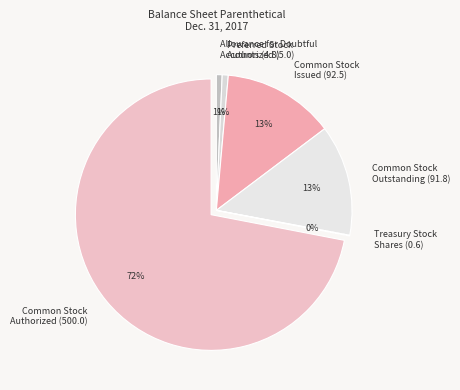

To the nearest percent, what percentage of the pie is Common Stock Authorized (500.0)?

72%